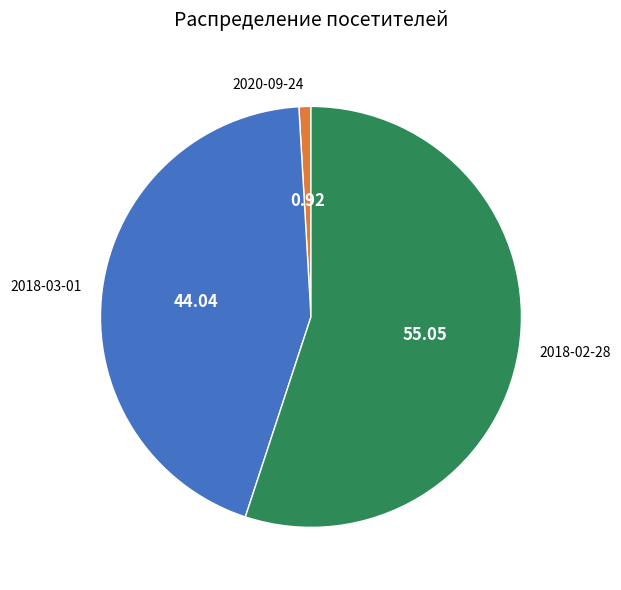

Which slice represents more than half of the pie?

2018-02-28